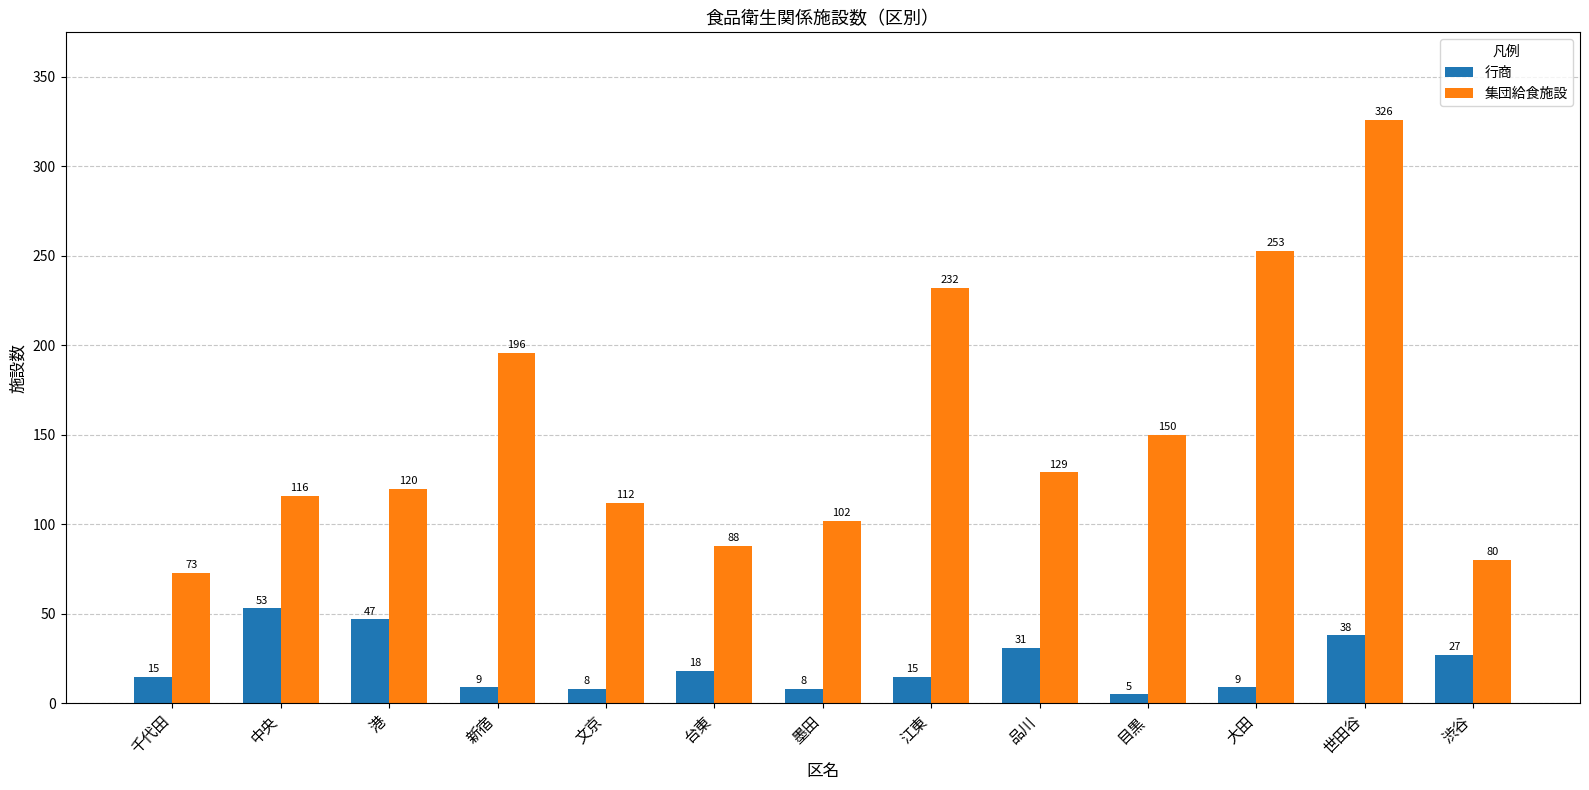

Rank the series by their maximum value, from lowest to highest.

行商, 集団給食施設